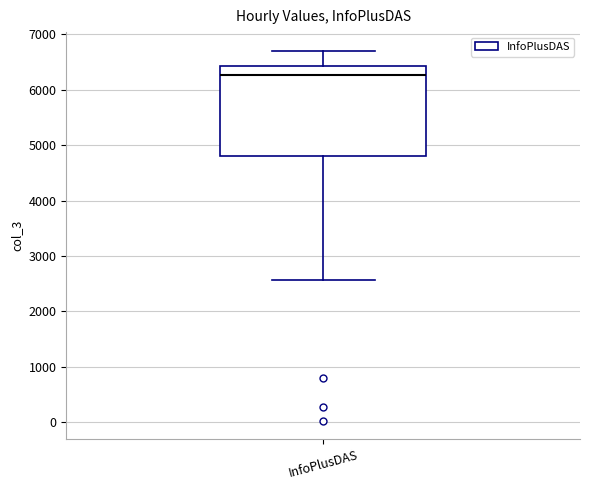

Read this box plot against the y-axis: the position of the median line, the range covered by the box, and the ends of both whiskers. The values are not printed on the chart, so give them approximately, as read against the axis.

median 6300, box 4800 to 6400, whiskers 2600 to 6700